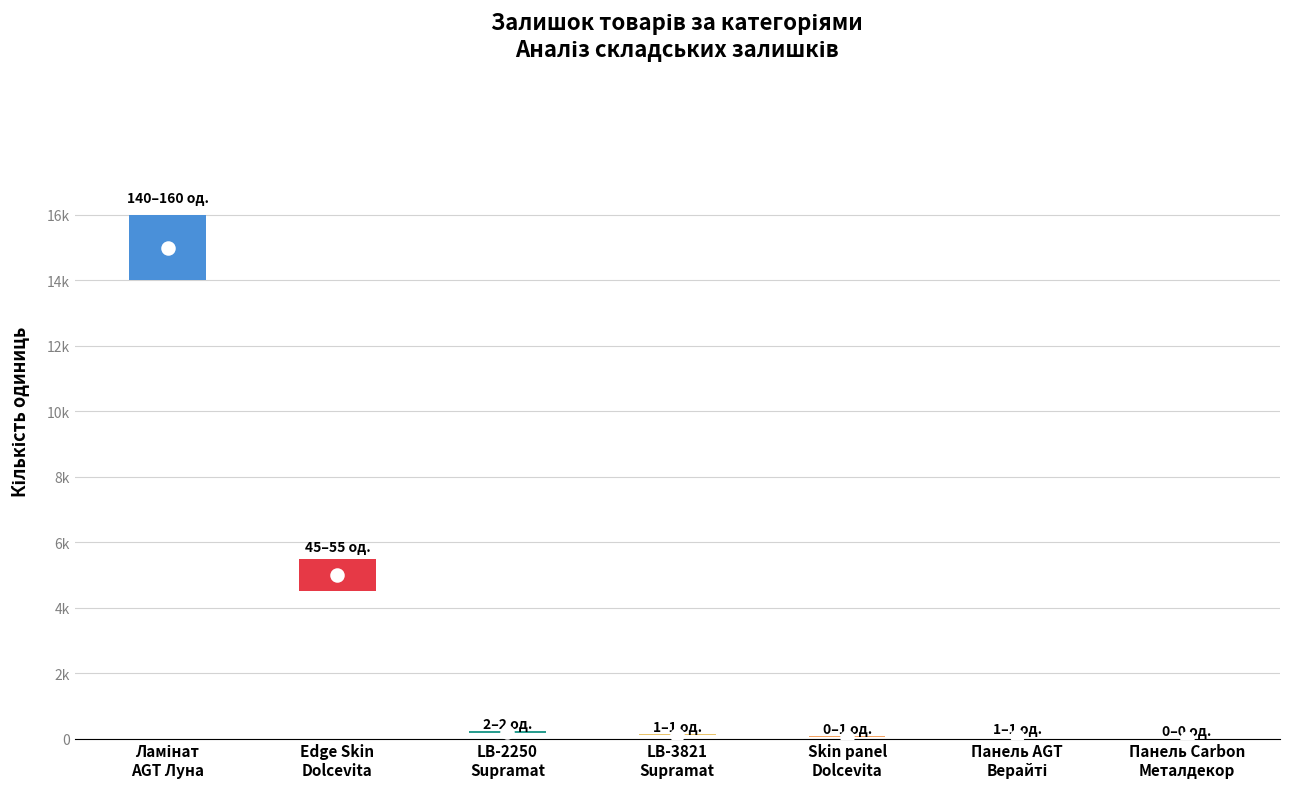

Approximately how many times larger is the value at Панель AGT AGT 18 мм. Верайті compared to Стінові панелі LB-2250 Supramat?

0.4